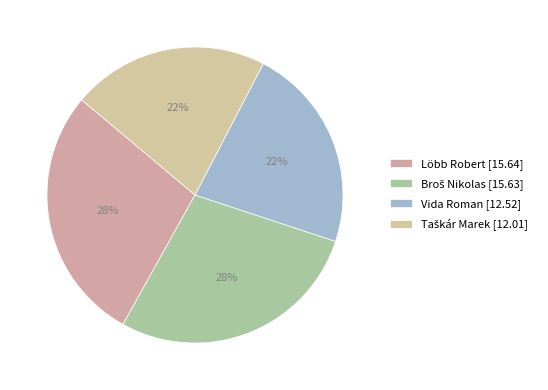

Between Broš Nikolas and Löbb Robert, which is larger?

Löbb Robert